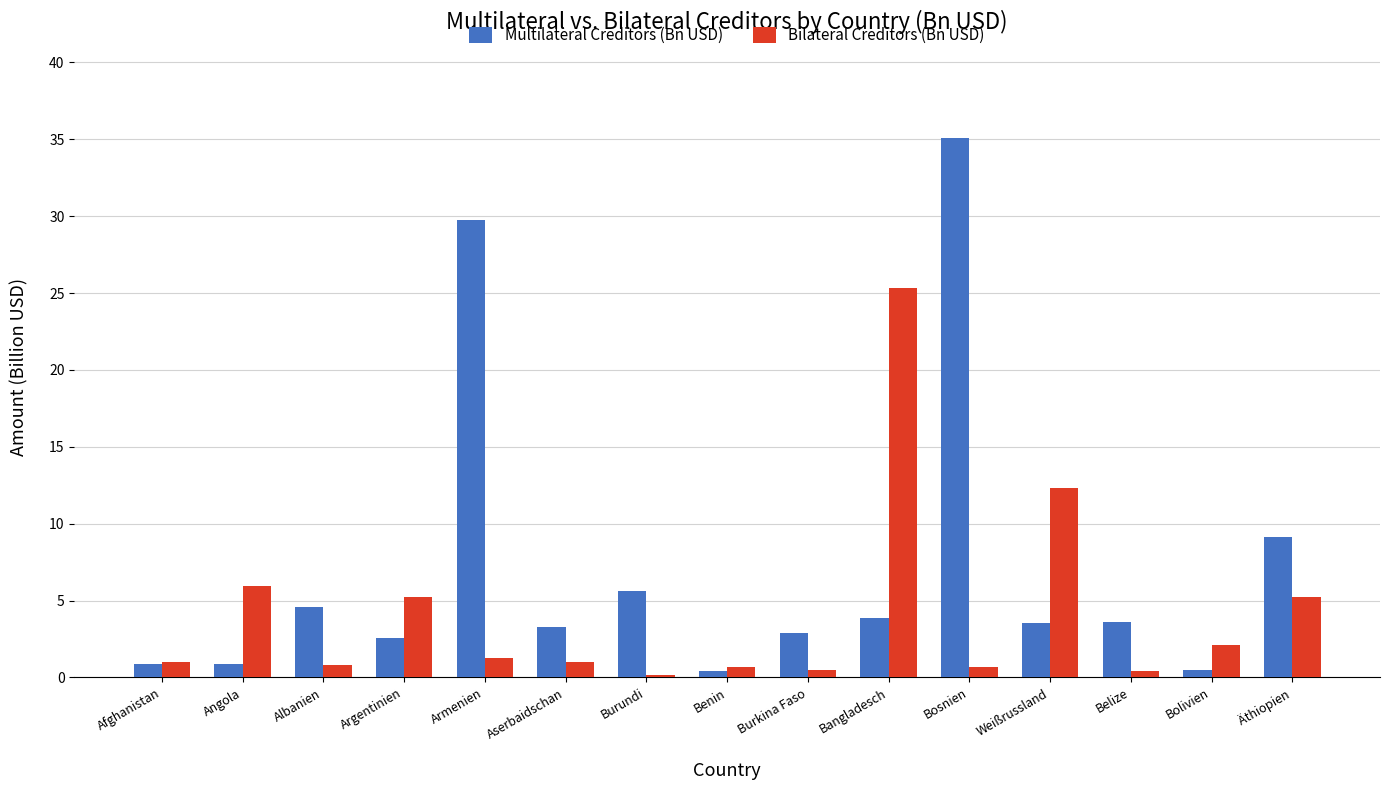

What is the total value across all series at Burundi?

5.8